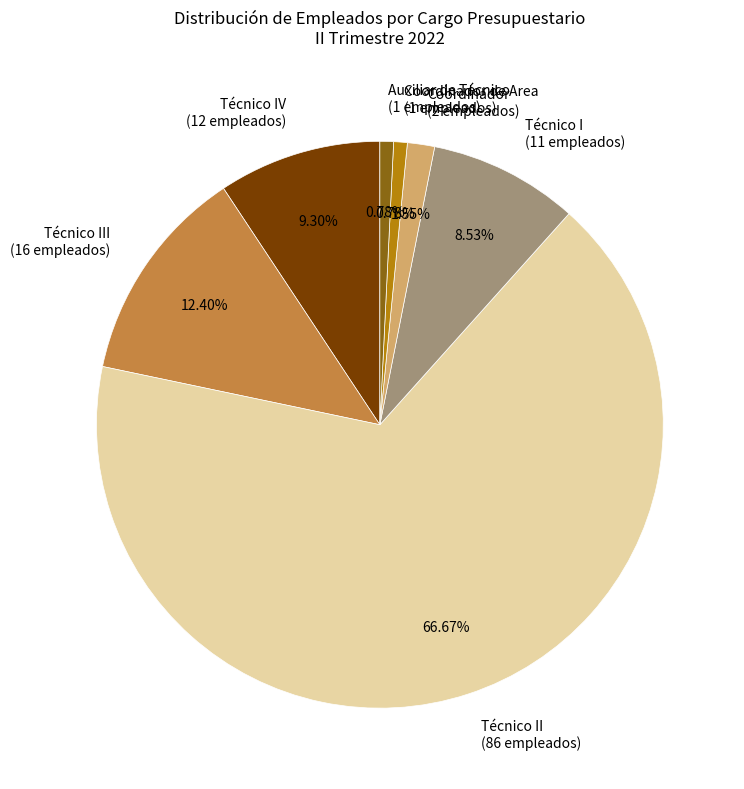

What is the ratio of the value at Coordinador de Area (1 empleados) to the value at Coordinador (2 empleados)?

0.5